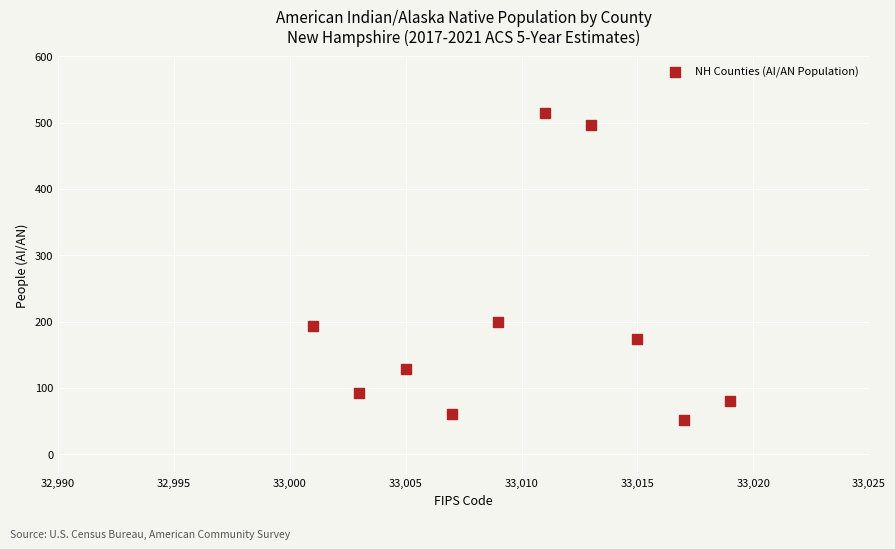

What is the range of X values (max minus min)?

18